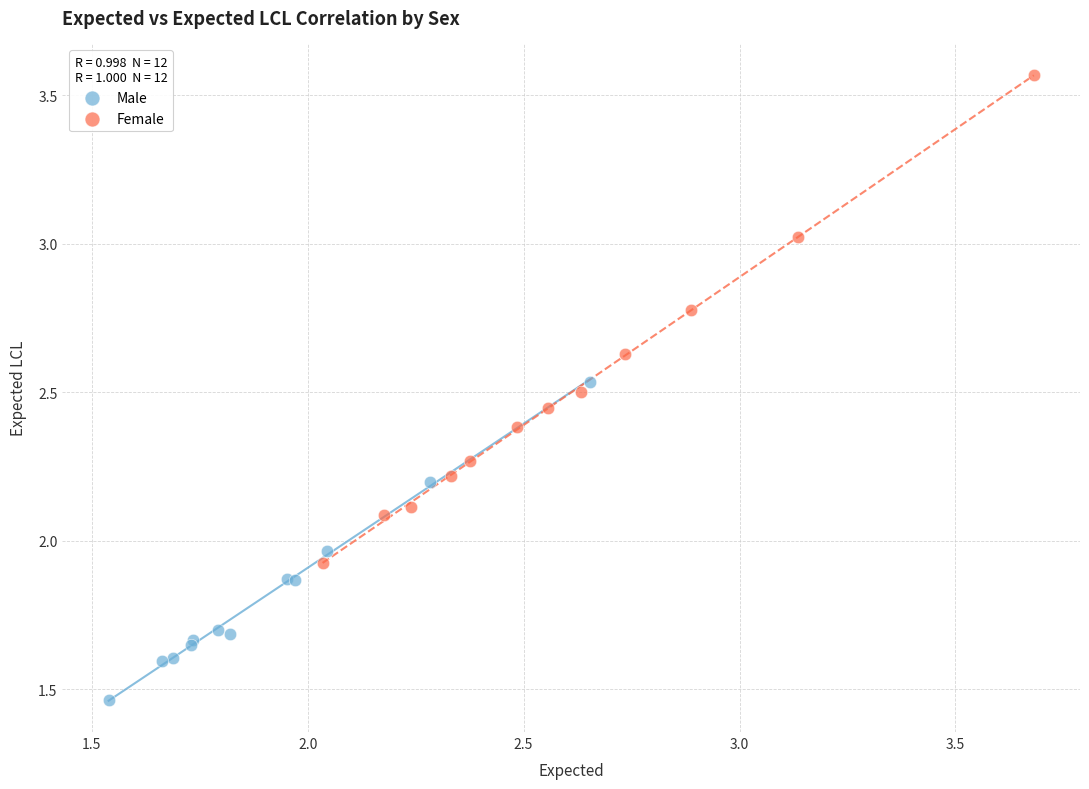

Which series reaches the maximum Y coordinate?

Female